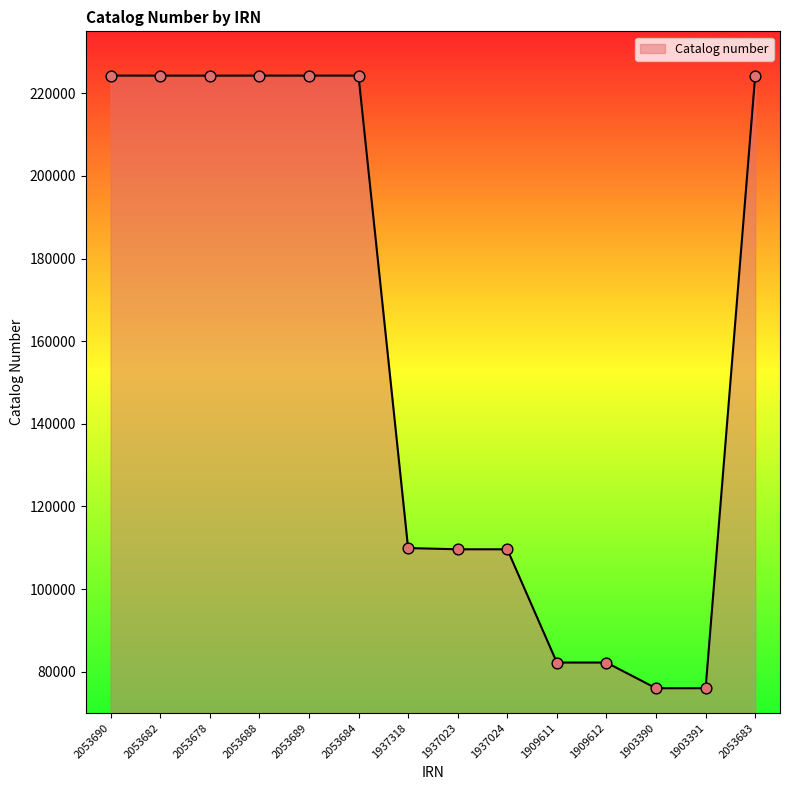

What is the ratio of the value at 1909611 to the value at 1903391?

1.1